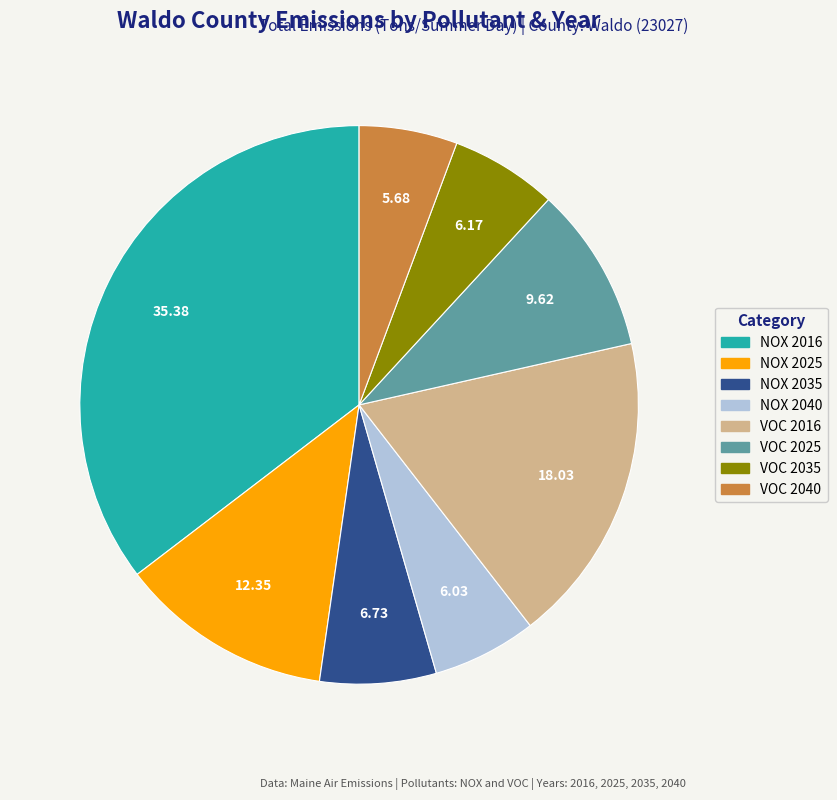

Is there any slice that represents more than half of the pie?

No